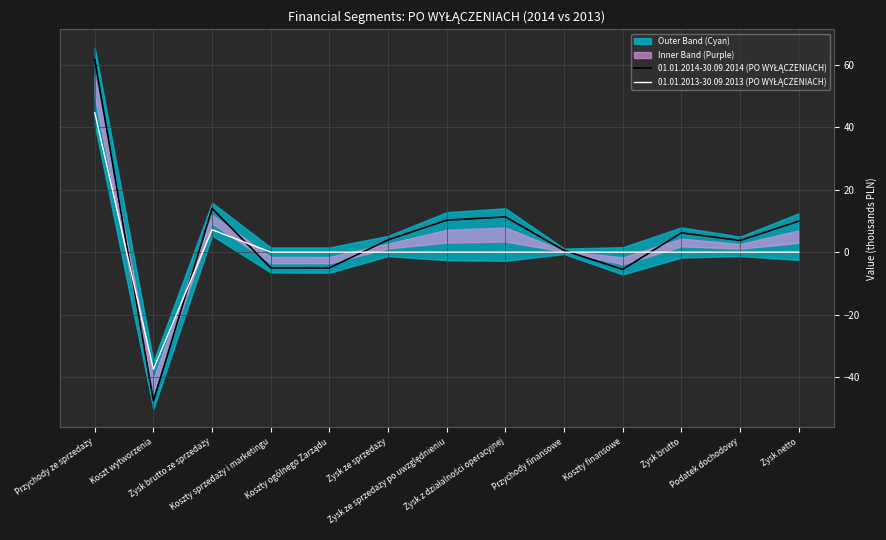

List the series in order of their overall mean, lowest first.

01.01.2013-30.09.2013 (PO WYŁĄCZENIACH), 01.01.2014-30.09.2014 (PO WYŁĄCZENIACH)